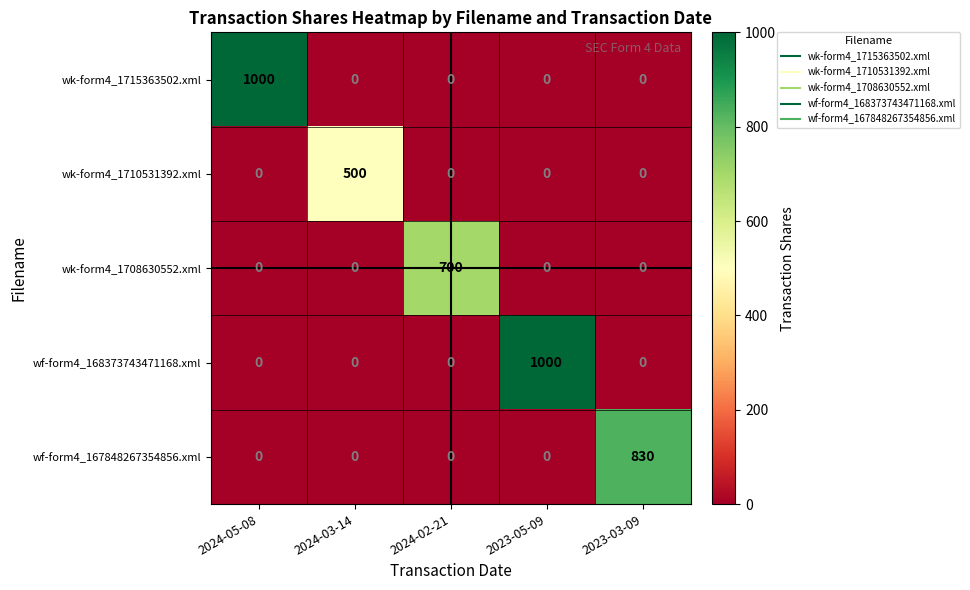

Reading left to right, extract all data points from this chart.

wk-form4_1715363502.xml: 1000	0	0	0	0
wk-form4_1710531392.xml: 0	500	0	0	0
wk-form4_1708630552.xml: 0	0	700	0	0
wf-form4_168373743471168.xml: 0	0	0	1000	0
wf-form4_167848267354856.xml: 0	0	0	0	830